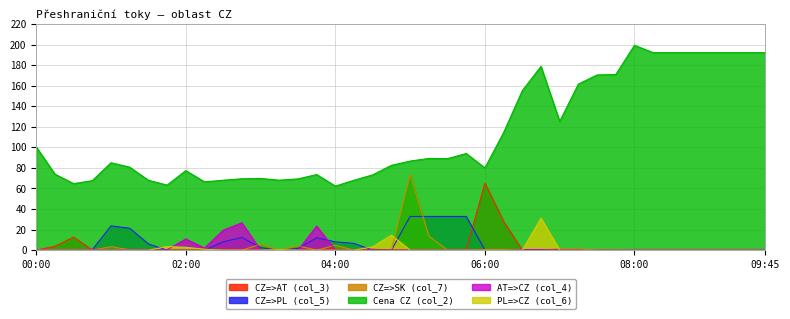

How many interior local valleys does the AT=>CZ (col_4) series have?

3